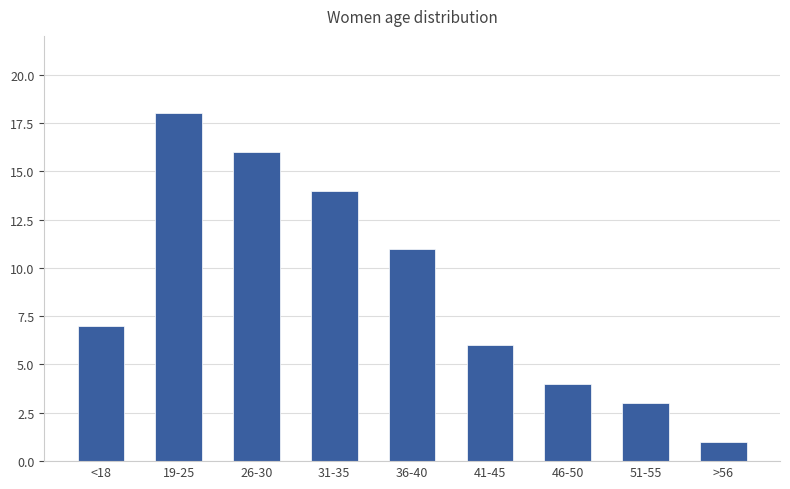

What is the difference between the maximum and minimum values?

17